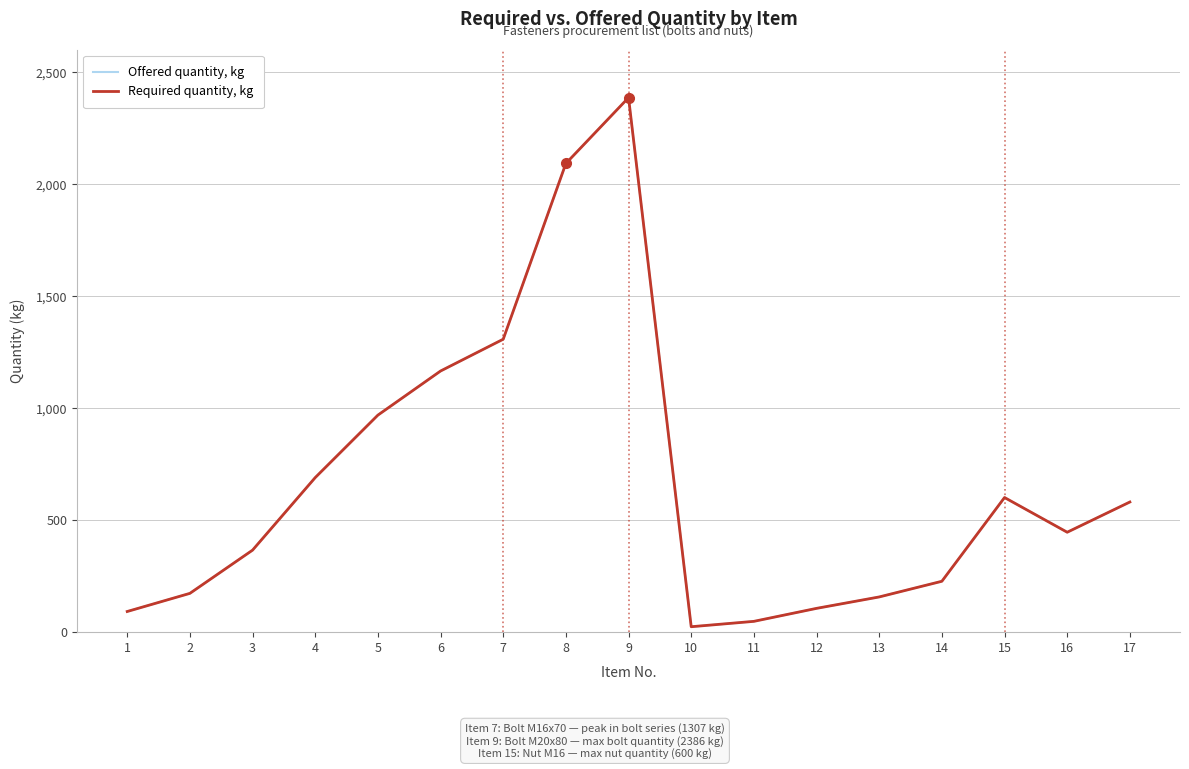

What is the average value of the Offered quantity, kg series?

672